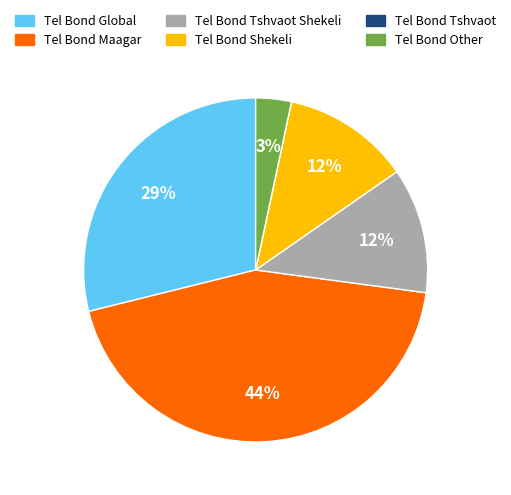

To the nearest percent, what is the difference between the largest and smallest slice percentages?

44%